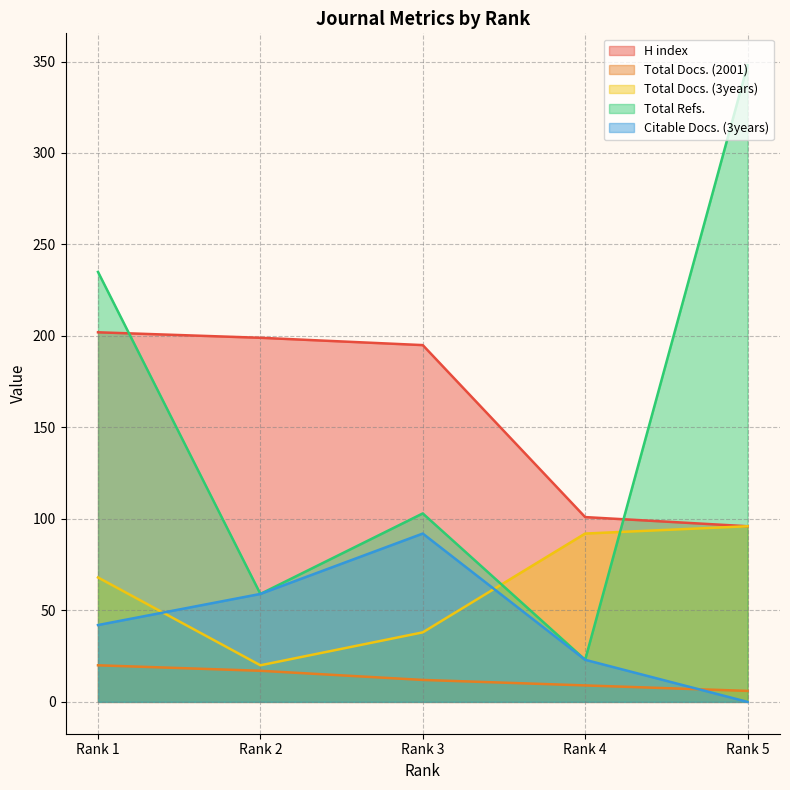

Does the chart have visible grid lines?

Yes